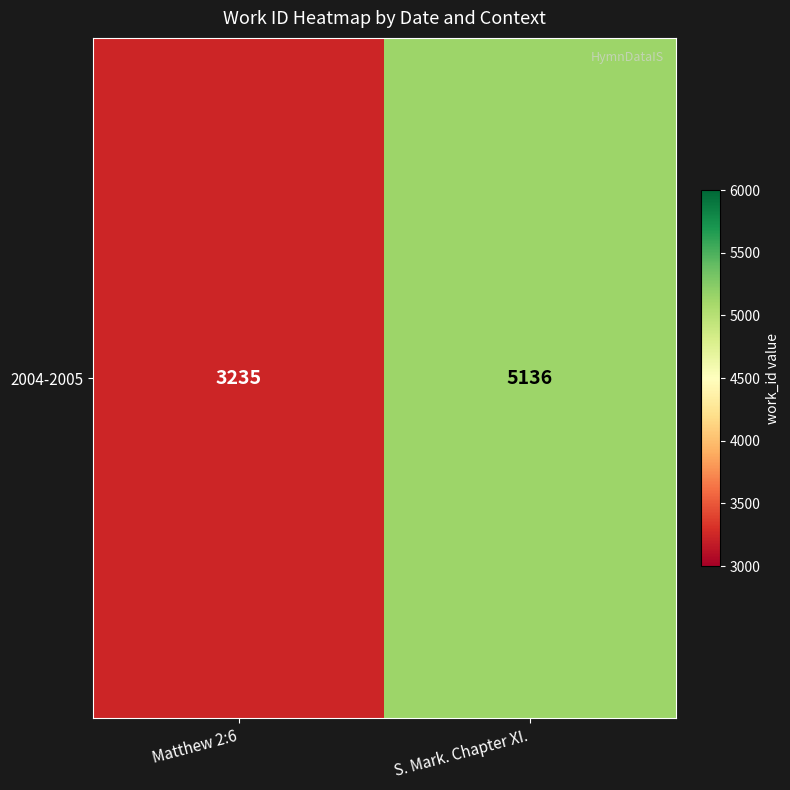

The value at S. Mark. Chapter XI. is 5136. True or false?

True